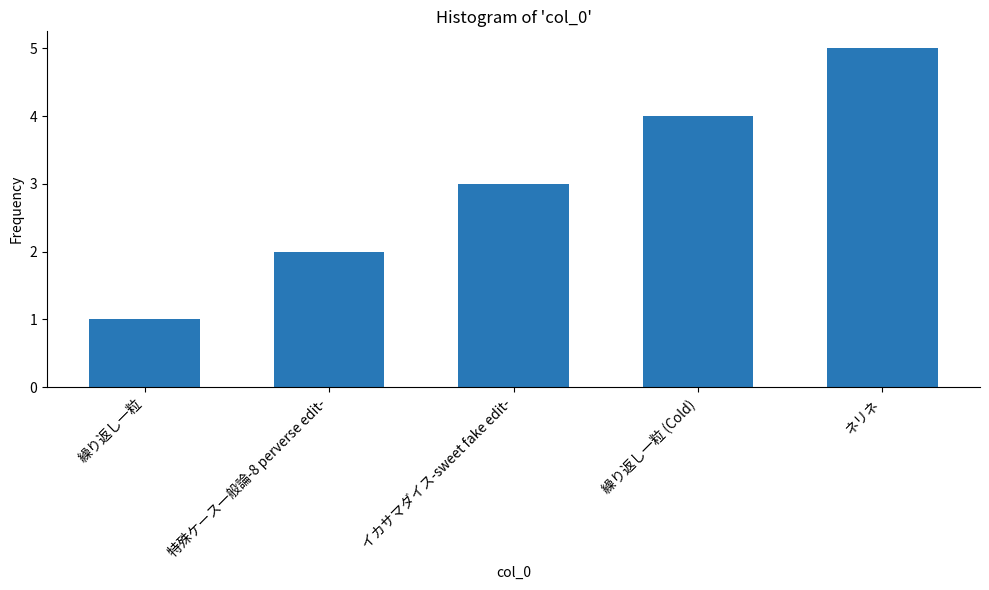

Rank the categories by value from lowest to highest.

繰り返し一粒, 特殊ケース一般論-8 perverse edit-, イカサマダイス-sweet fake edit-, 繰り返し一粒 (Cold), ネリネ